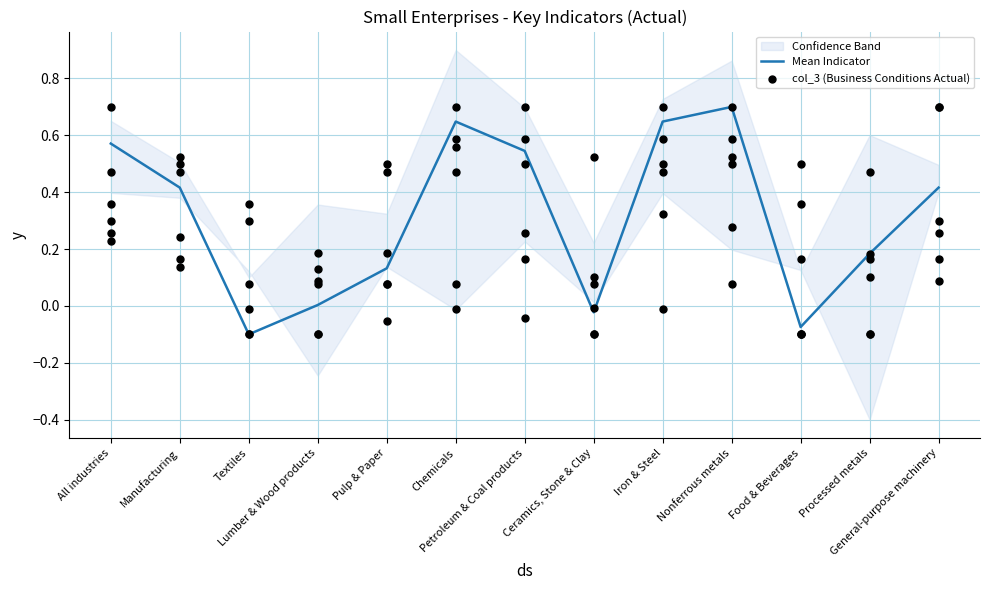

What is the total value across all series at Iron & Steel?

0.6